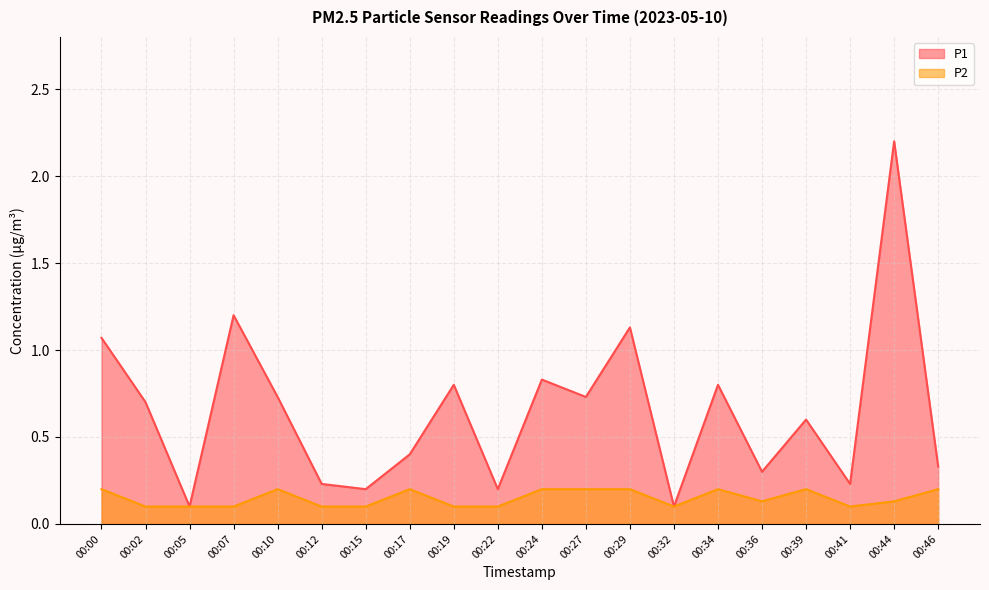

Which series changed the most between 00:36 and 00:39?

P1